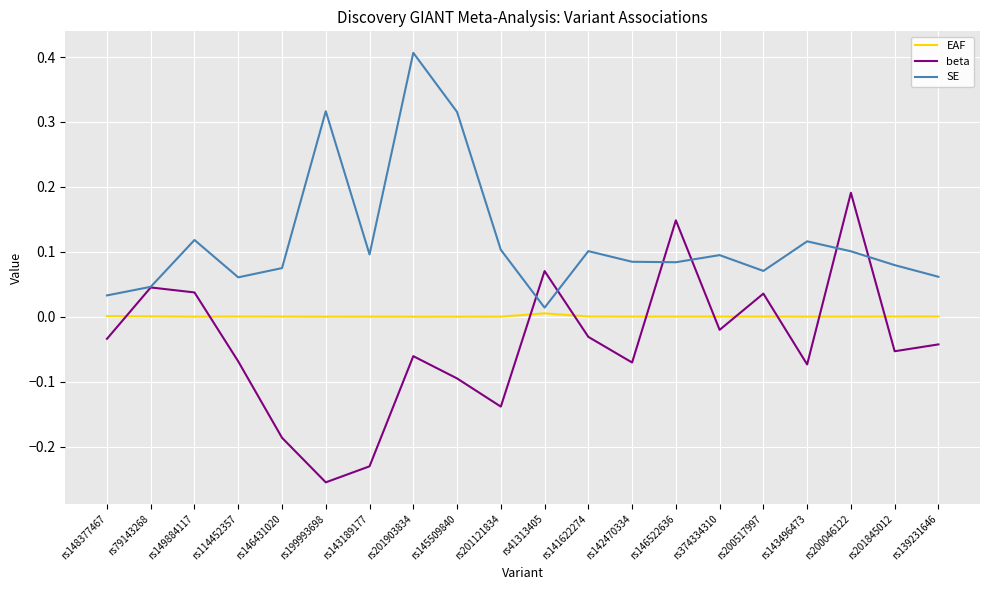

At rs139231646, list the series in order from largest to smallest.

SE, EAF, beta